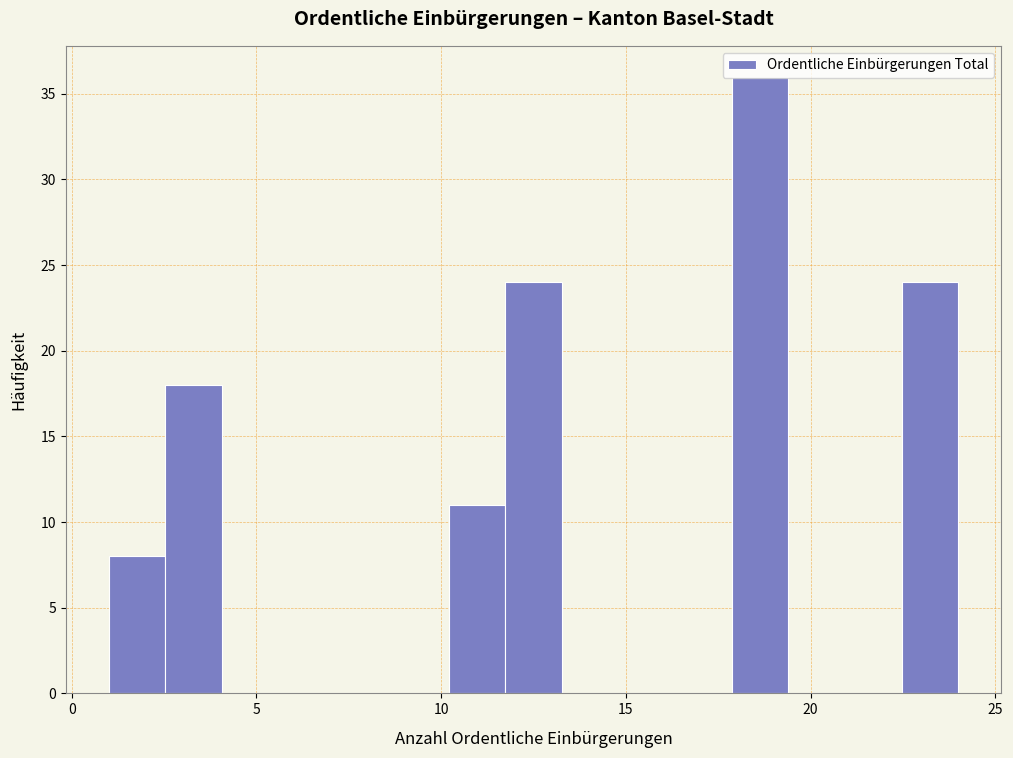

Read against the x-axis, roughly where is the centre of the tallest bar?

18.5